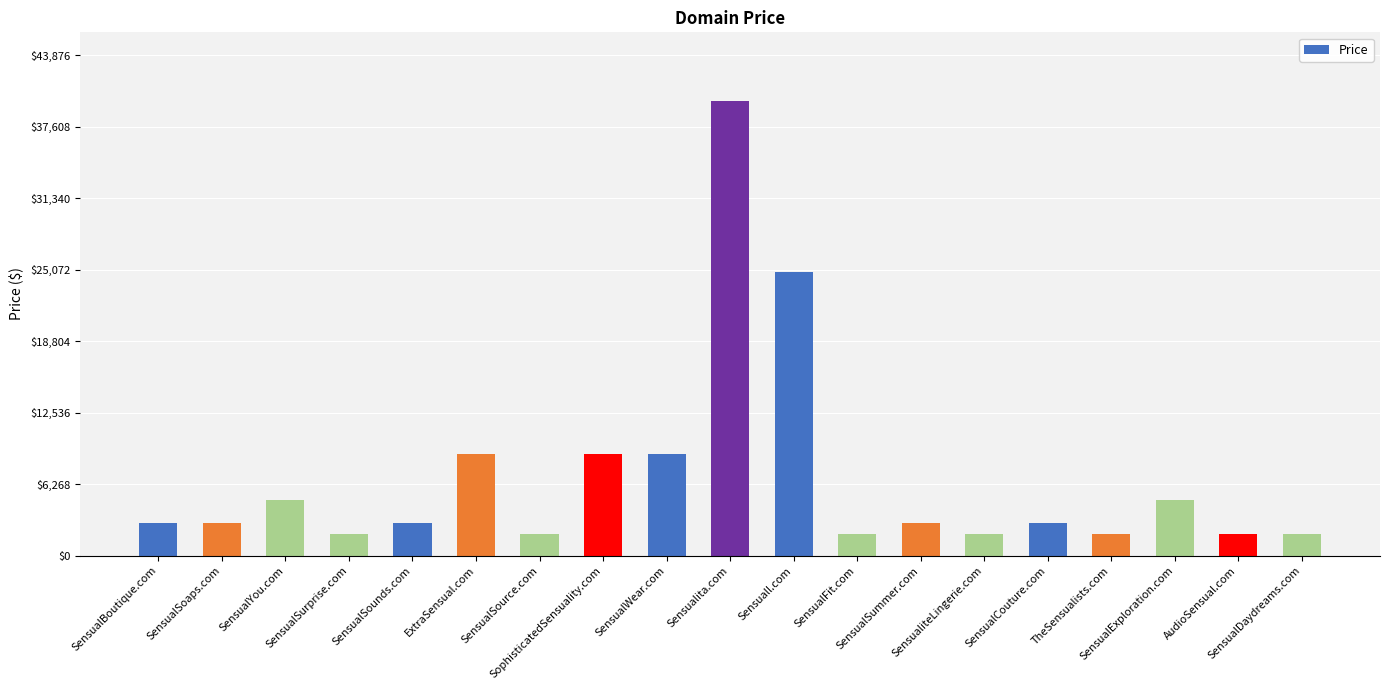

What is the maximum value shown in the chart?

39888